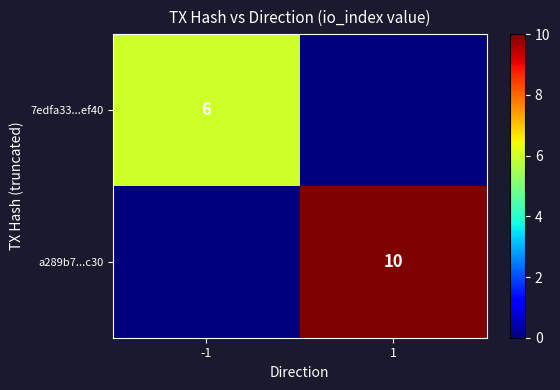

At which category does the chart reach its minimum across all series?

1